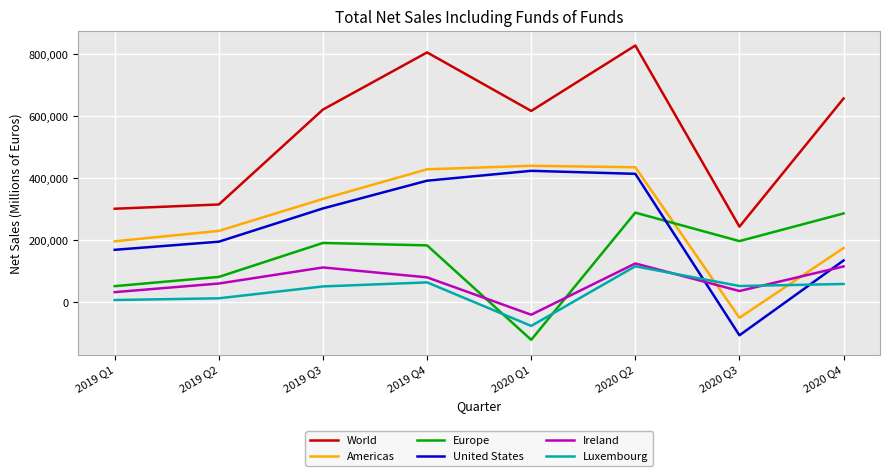

Which label corresponds to the largest value in the chart?

2020 Q2